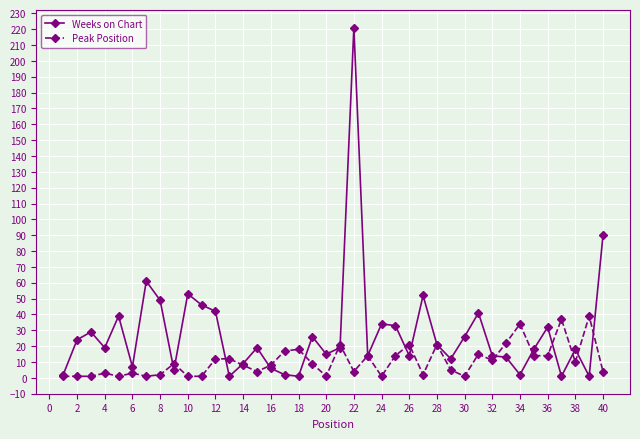

Which series has the widest spread of values?

Weeks on Chart